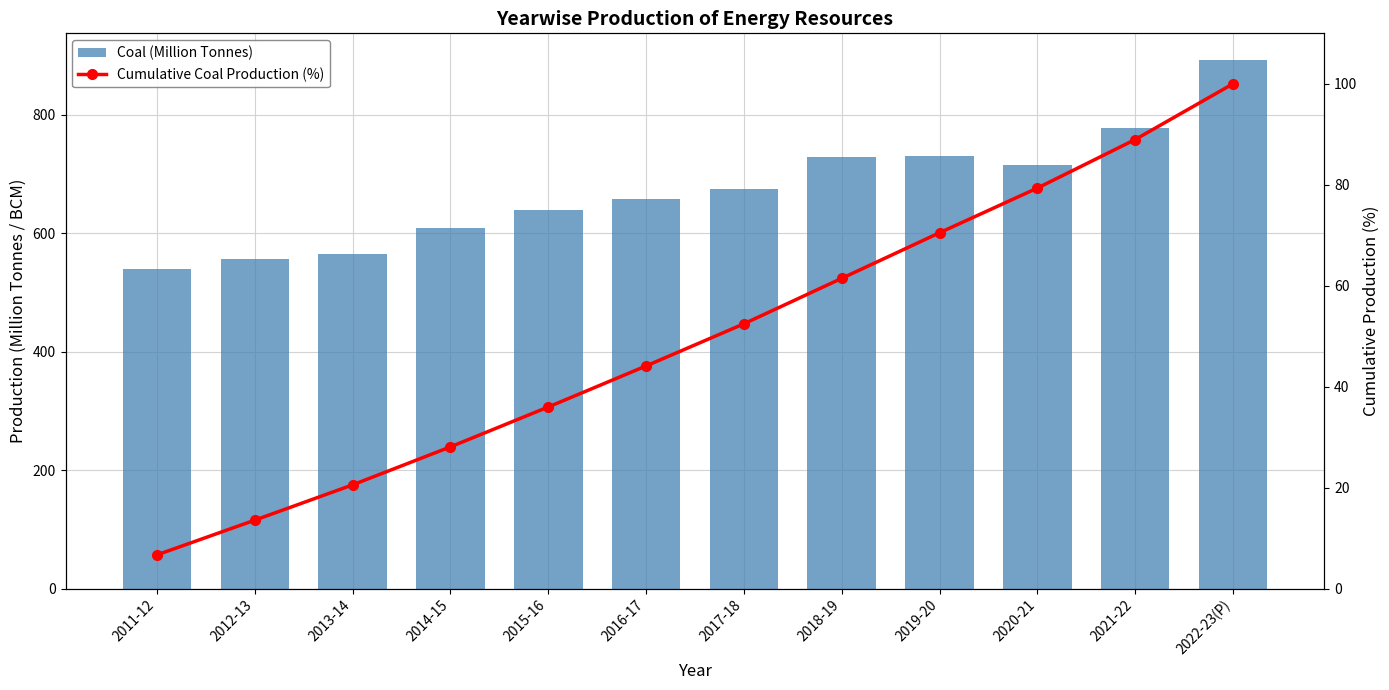

At which category is the sum across all series the highest?

2022-23(P)